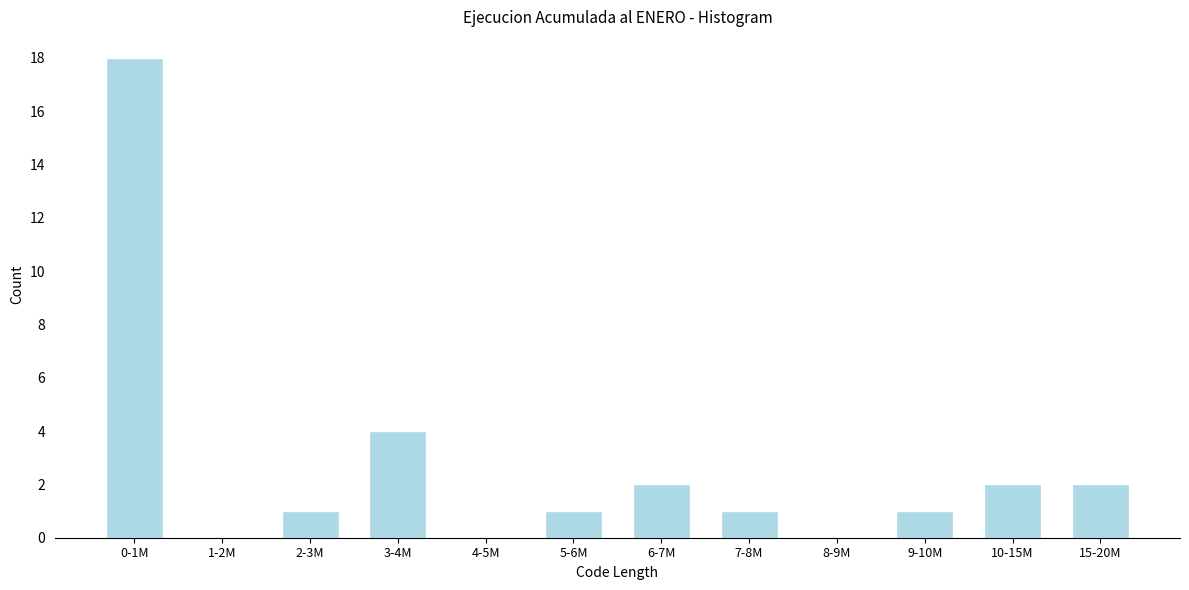

Reading left to right, transcribe all the data shown in this chart.

0-1M=18	1-2M=0	2-3M=1	3-4M=4	4-5M=0	5-6M=1	6-7M=2	7-8M=1	8-9M=0	9-10M=1	10-15M=2	15-20M=2